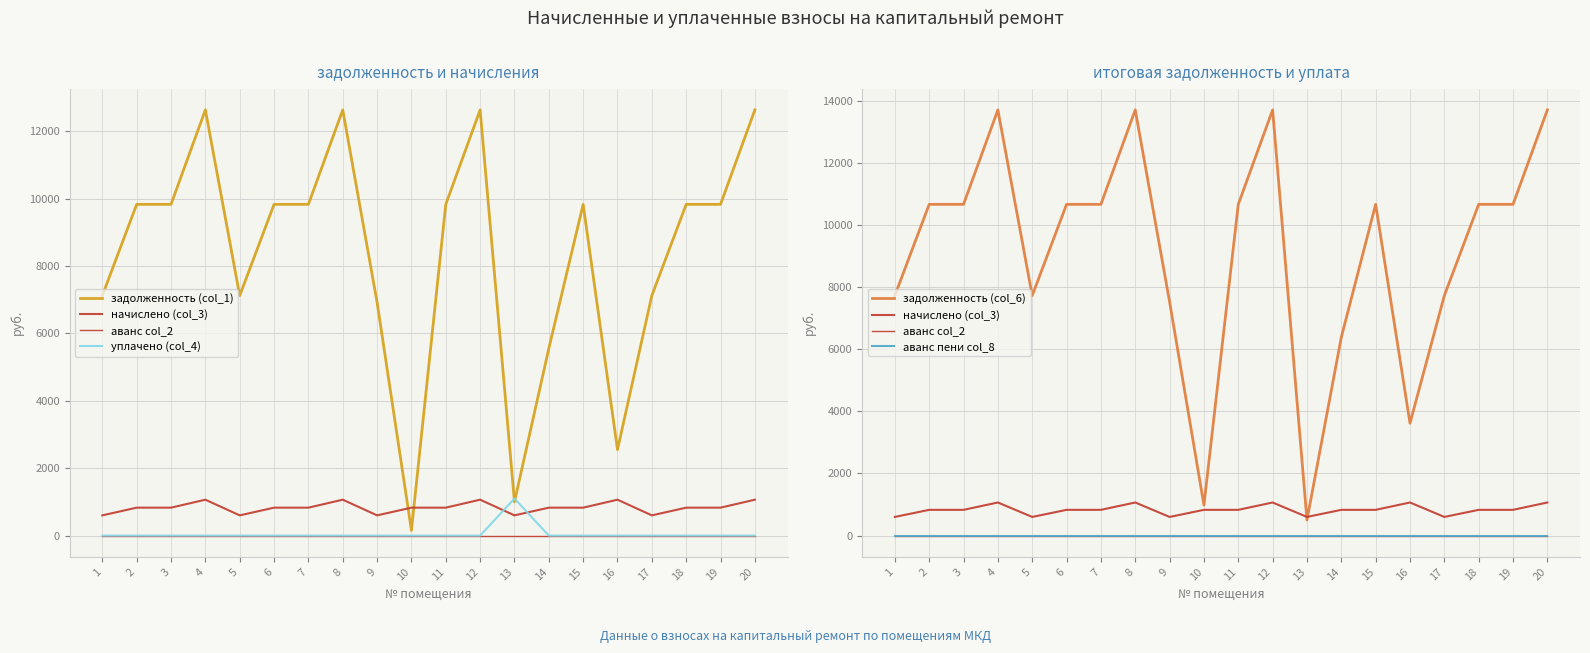

What are all the series names shown in the legend?

задолженность (col_1), начислено (col_3), аванс col_2, уплачено (col_4), задолженность (col_6), аванс пени col_8